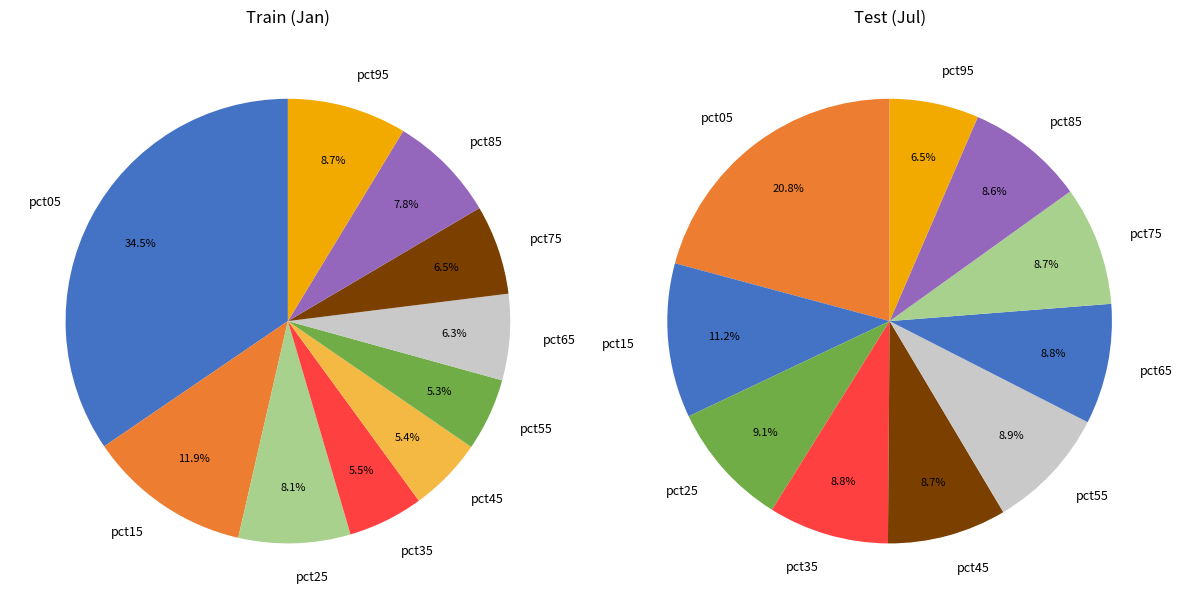

What percentage is NOT represented by 8?

92.2%